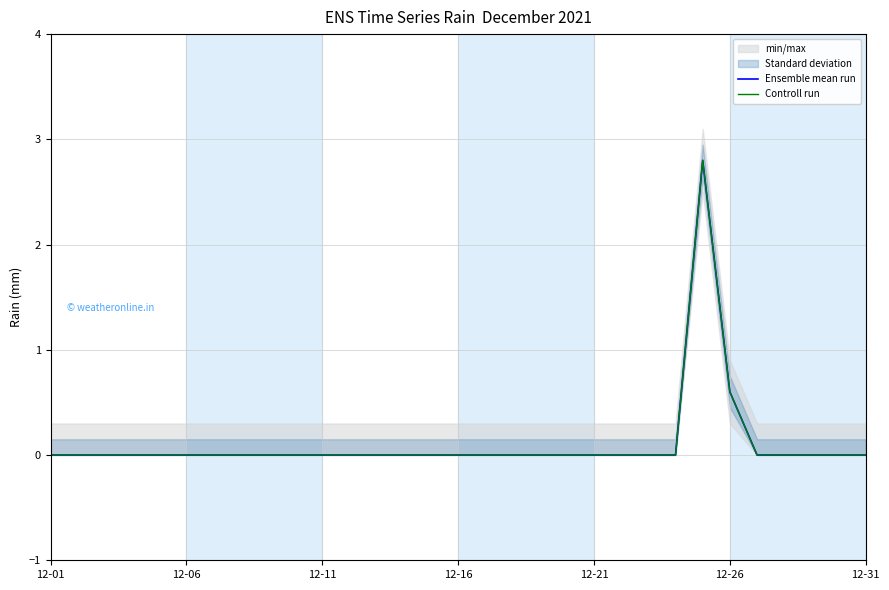

How many lines are shown in the chart?

2